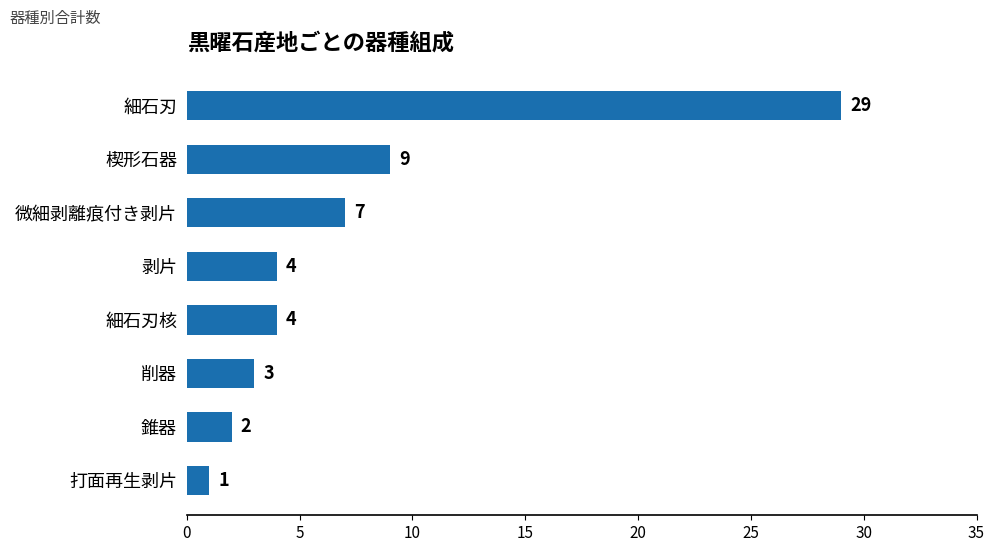

What is the label of the 7th bar from the top?

錐器